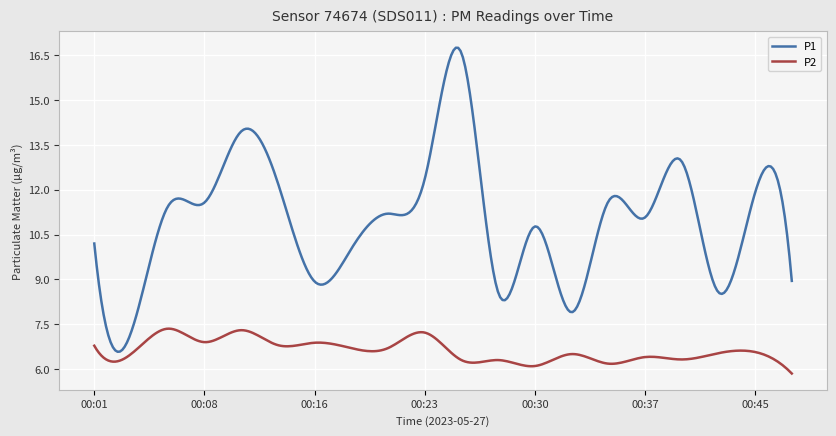

What is the greatest value displayed?

16.8